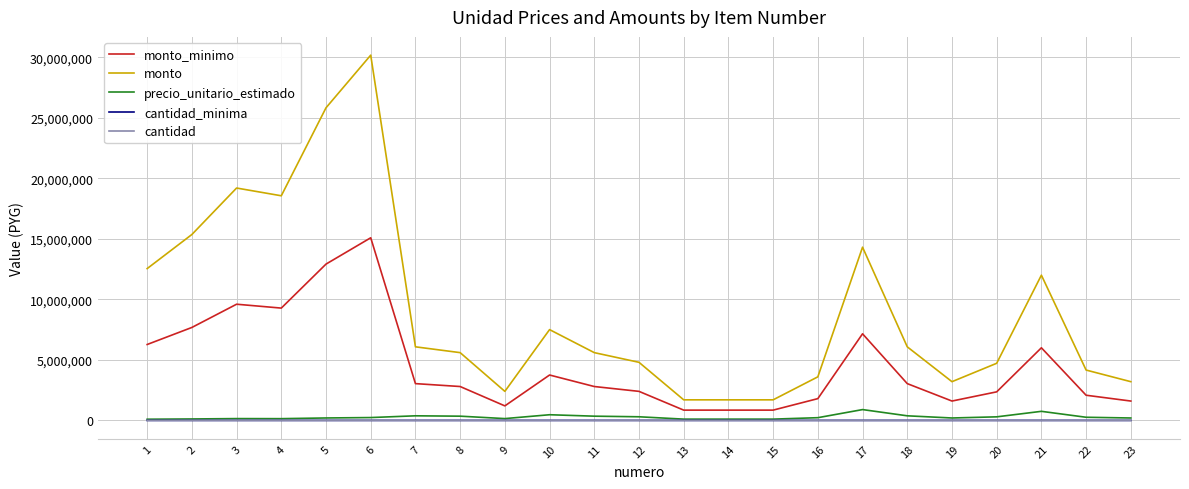

What is the maximum value shown in the chart?

30178944